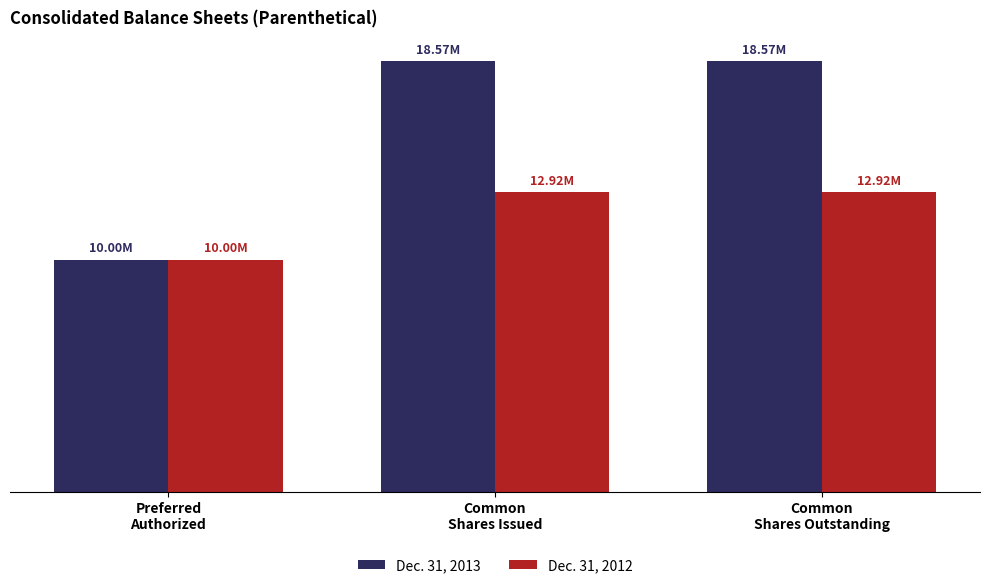

The value of Dec. 31, 2013 at Common
Shares Issued is 10675723. True or false?

False